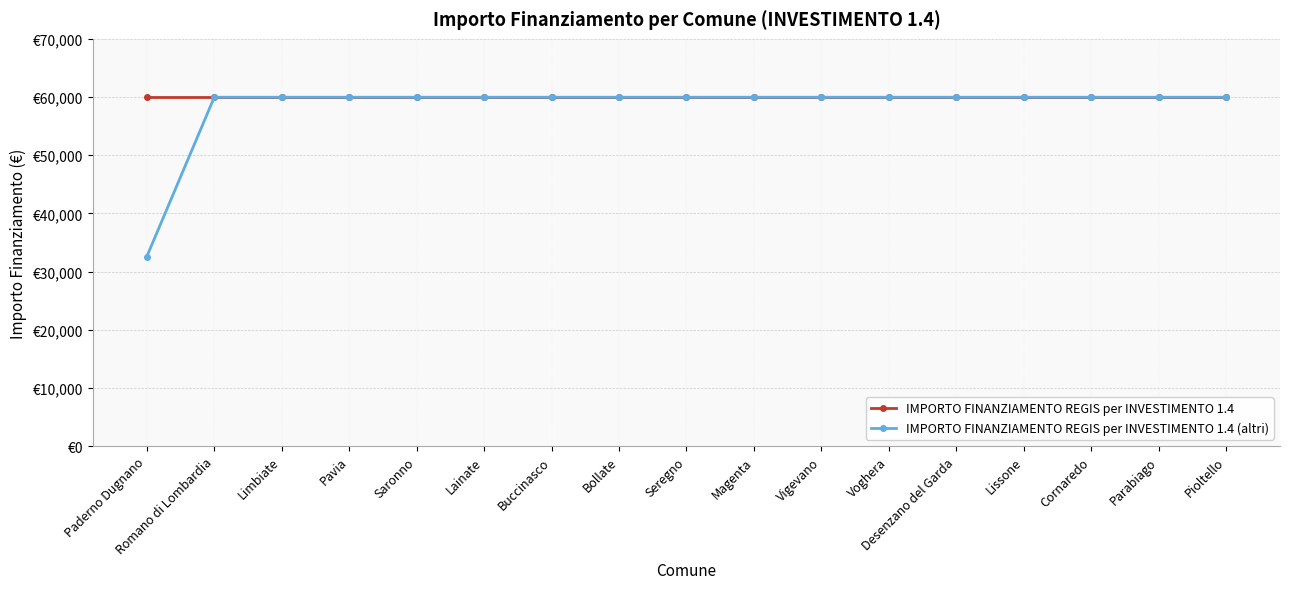

What is the sum of all IMPORTO FINANZIAMENTO REGIS per INVESTIMENTO 1.4 values?

1019422